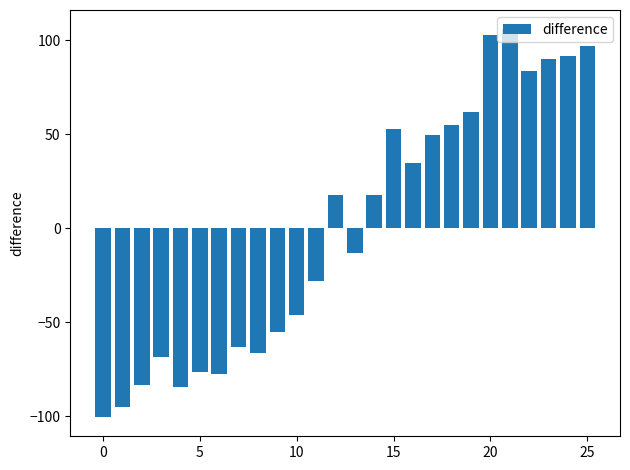

How many bars are there in total?

26